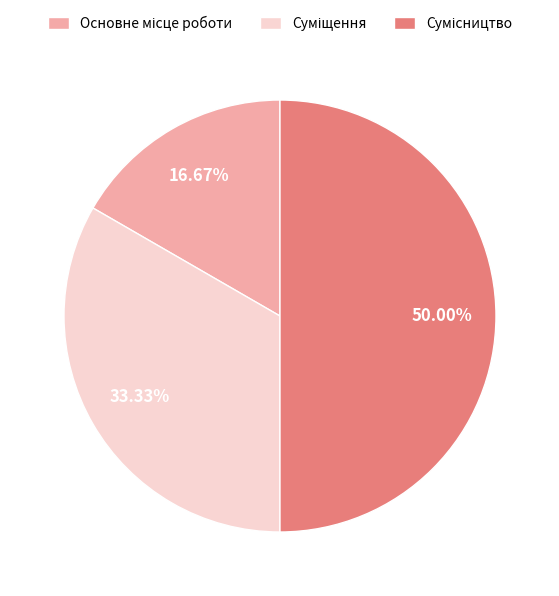

What portion of the pie excludes Основне місце роботи?

83.3%